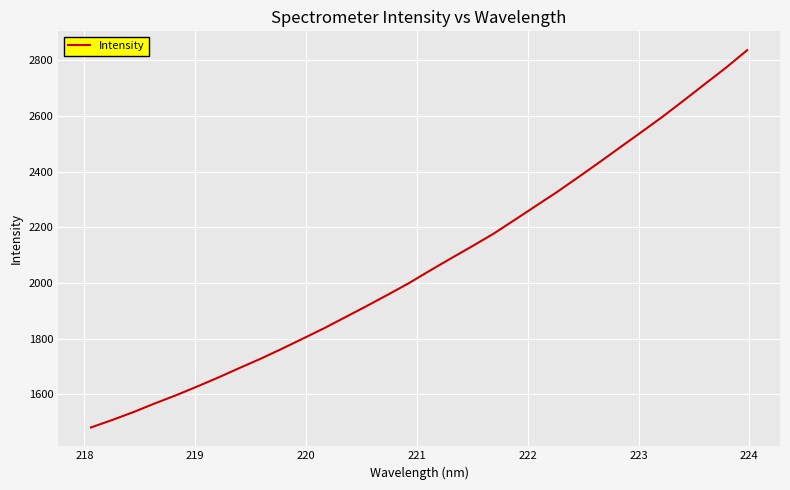

How many lines are shown in the chart?

1